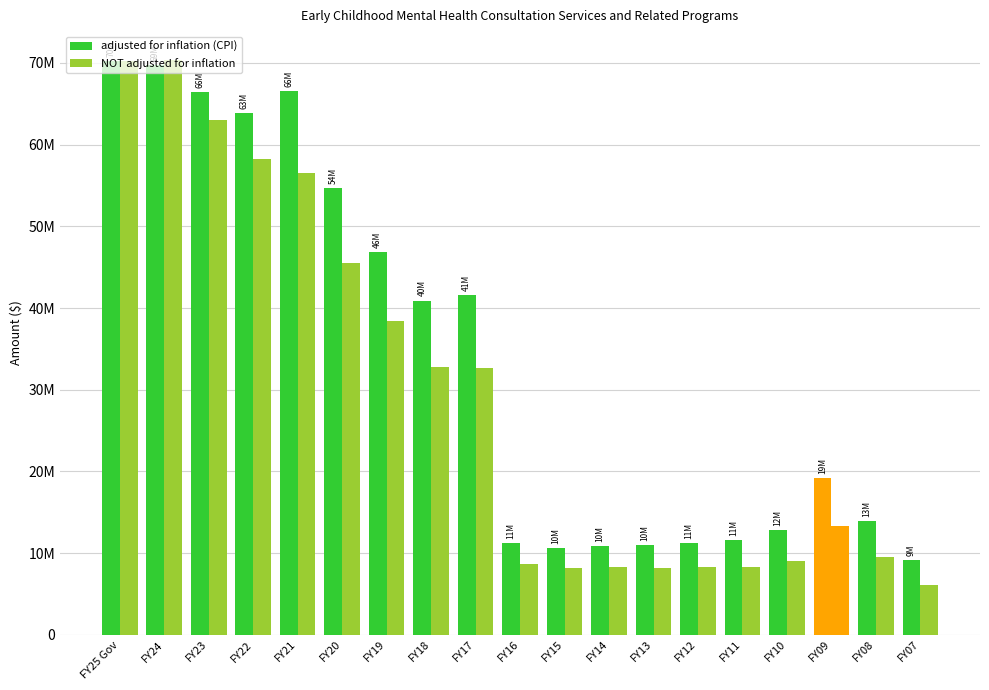

Does the chart contain stacked bars?

No